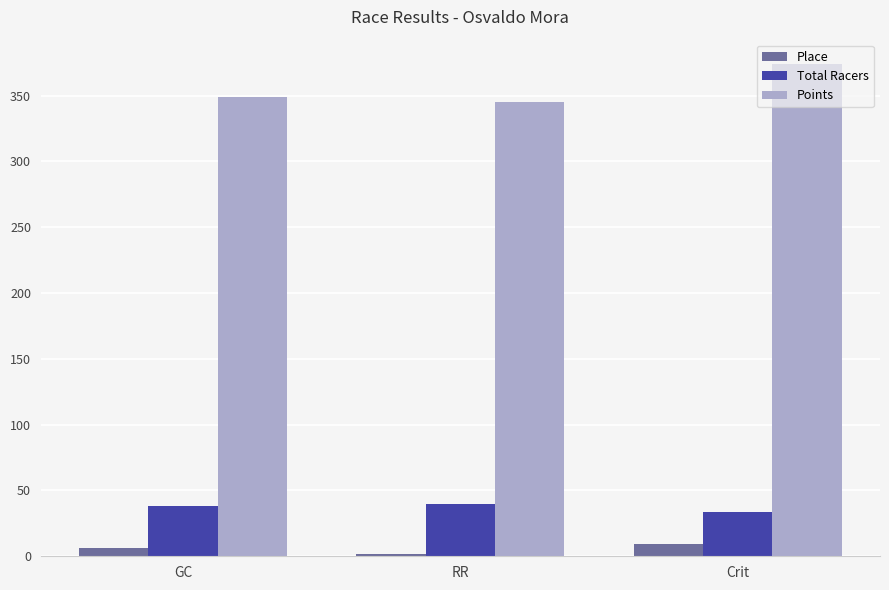

What is the total value across all series at Crit?

416.8